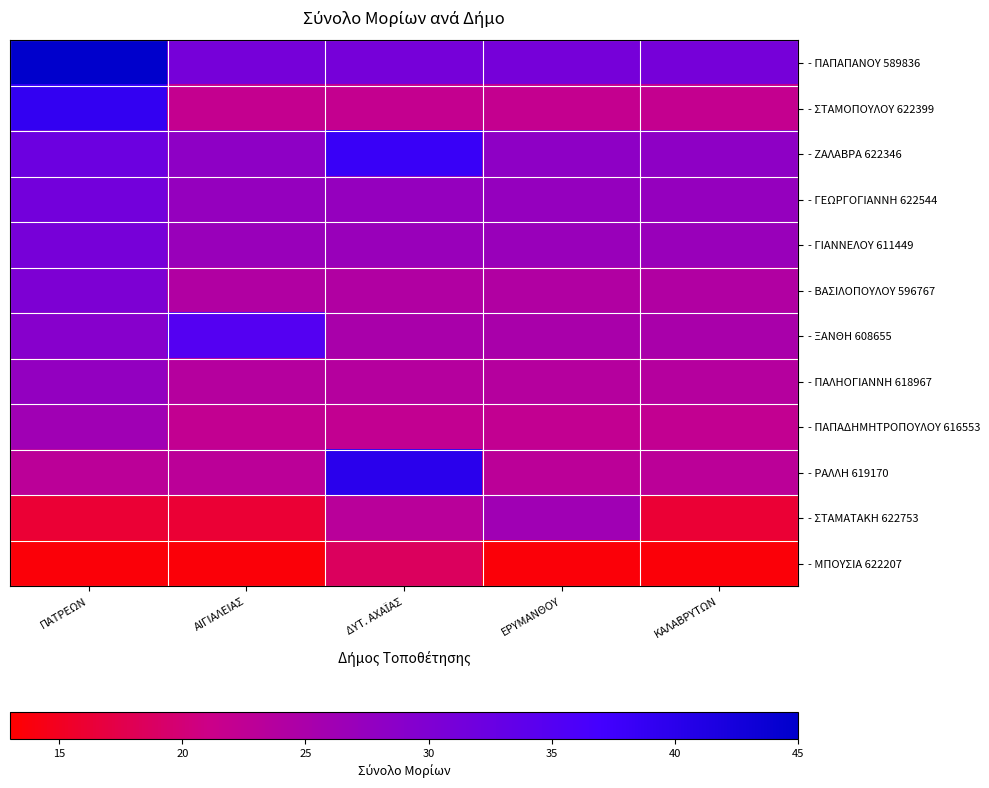

Which has a higher value, ΕΡΥΜΑΝΘΟΥ or ΔΥΤ. ΑΧΑΪΑΣ?

ΕΡΥΜΑΝΘΟΥ